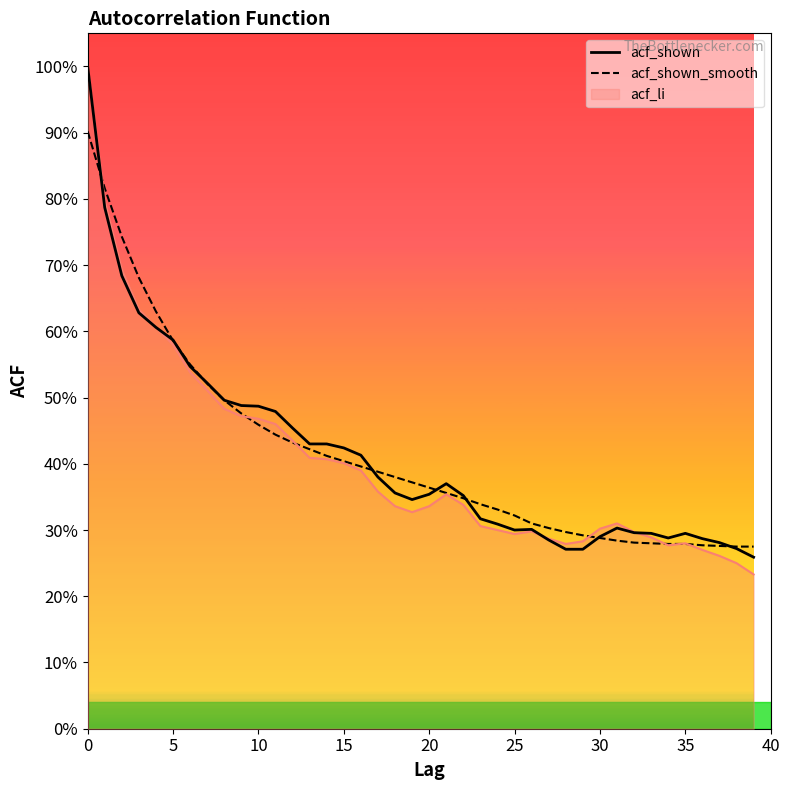

How many times do acf_shown_smooth and acf_shown cross each other?

9